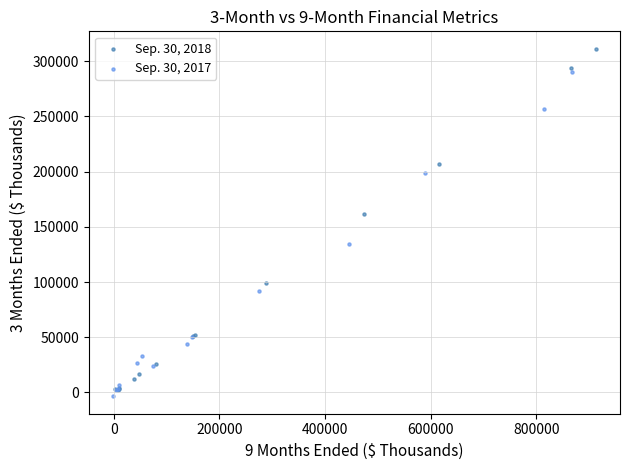

Which series has the widest spread of Y values?

Sep. 30, 2018